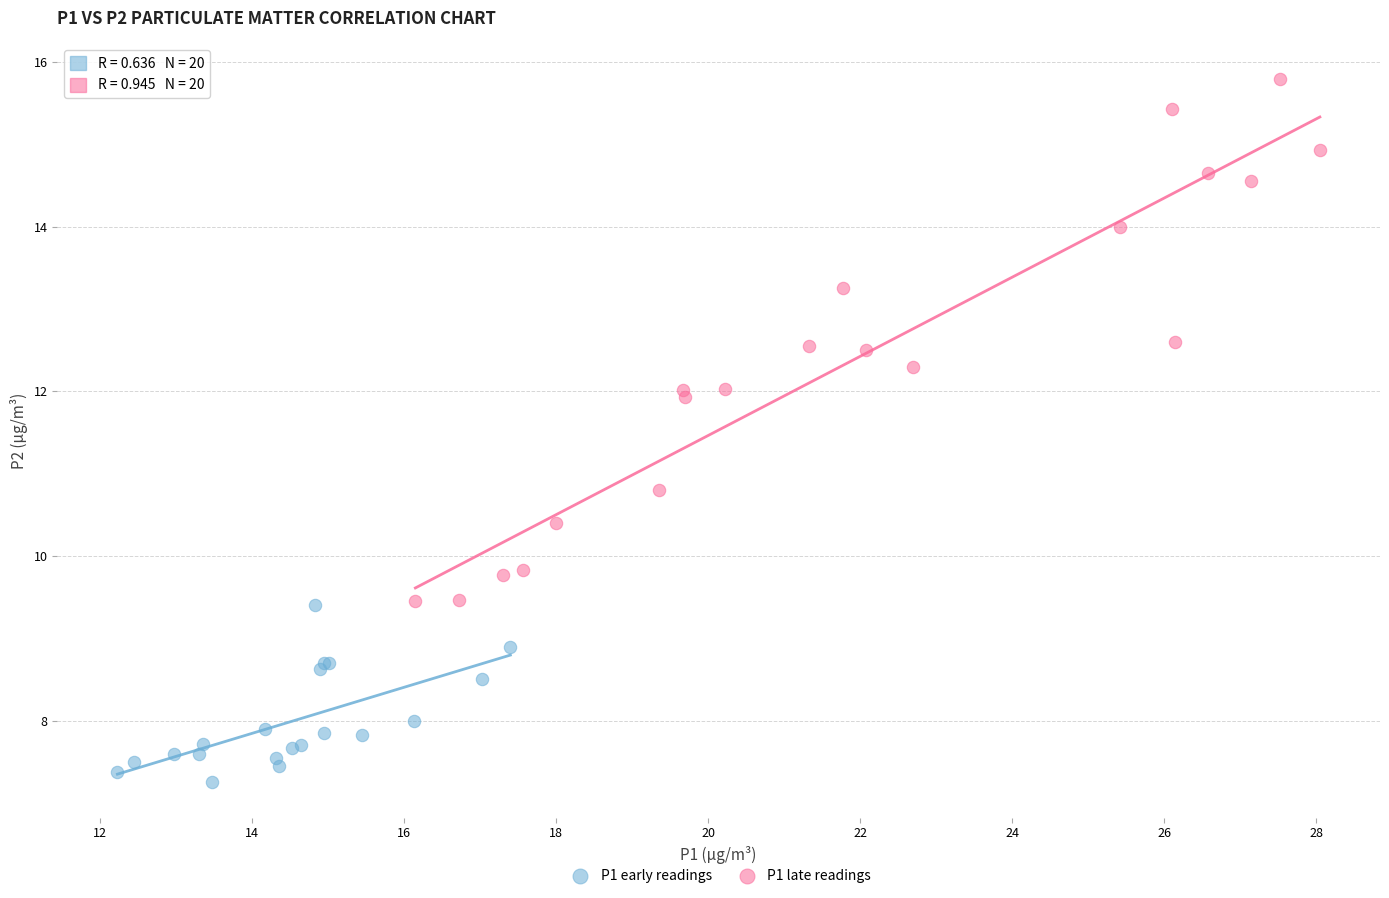

Which series has the largest Y range (max minus min)?

P1 late readings